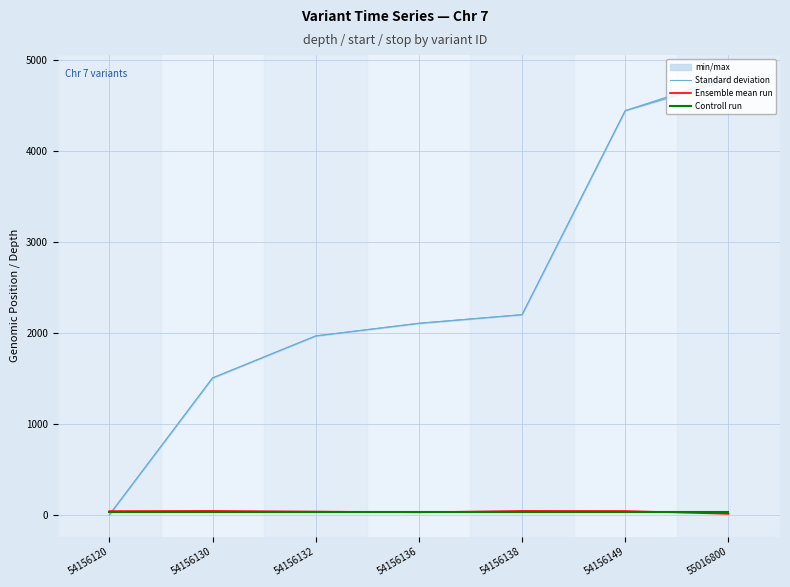

The Standard deviation series shows 6039.7 at 54156149. True or false?

False